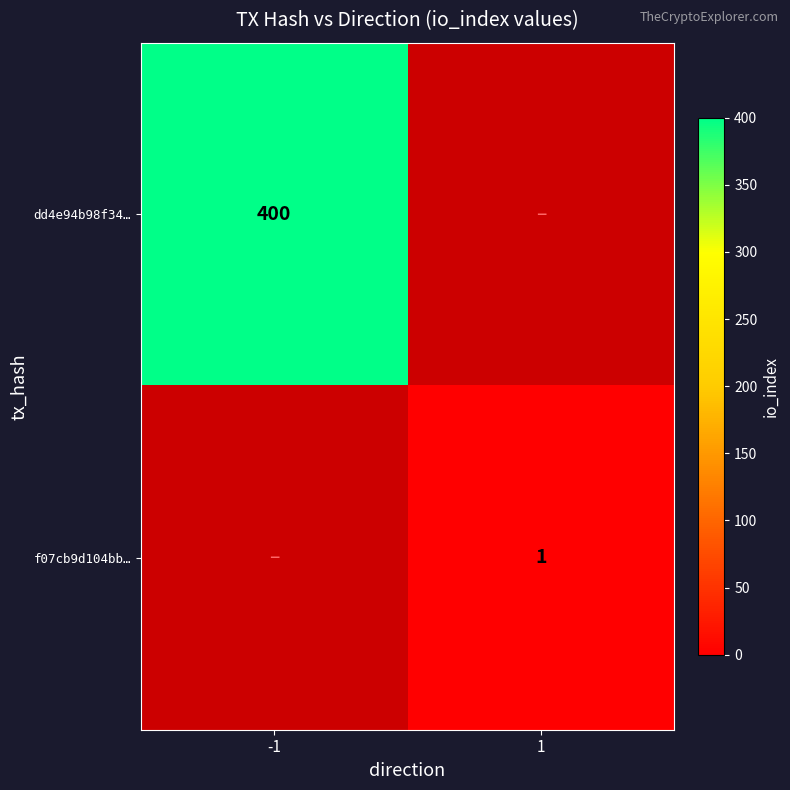

Between 1 and -1, which is larger?

-1